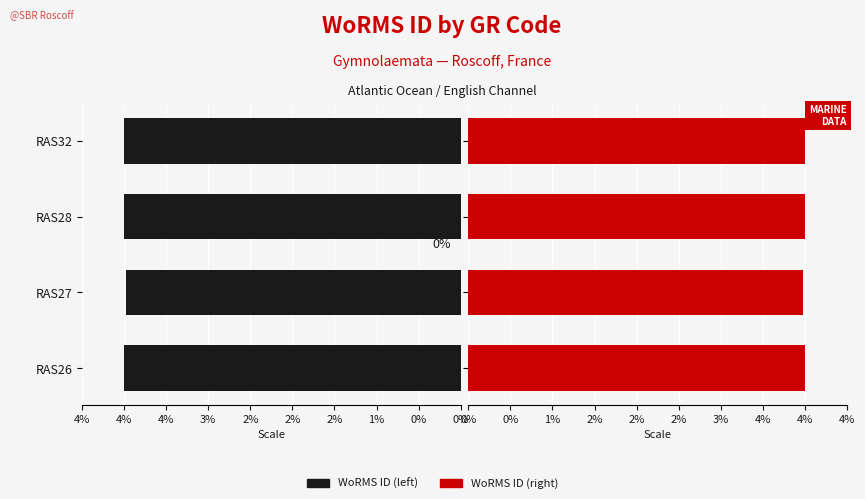

Count the number of categories in the chart.

4